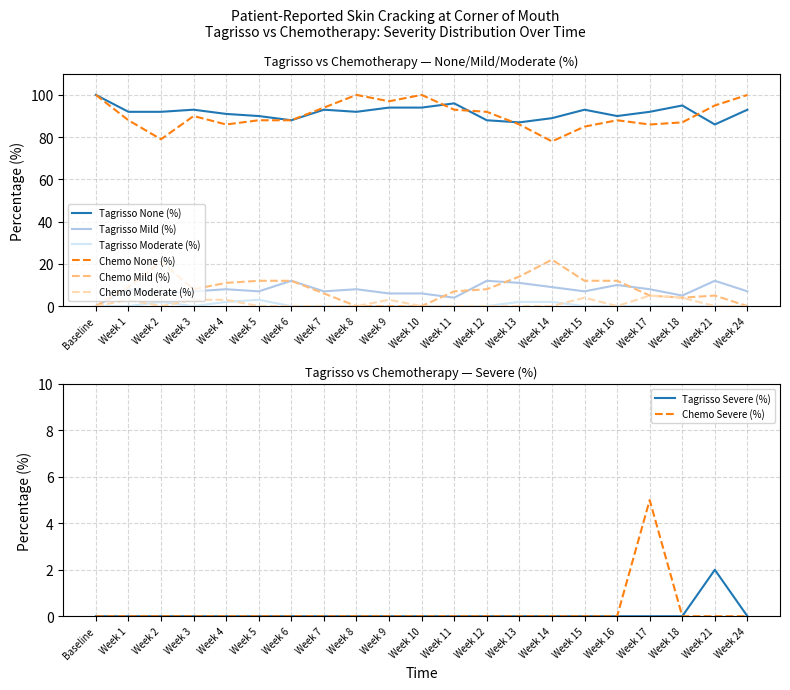

True or false: Tagrisso Mild (%) and Tagrisso None (%) cross at least once.

False